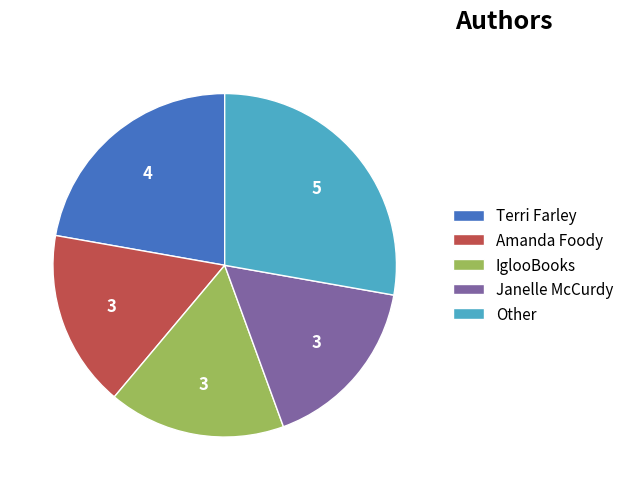

Is IglooBooks the majority of the pie?

No